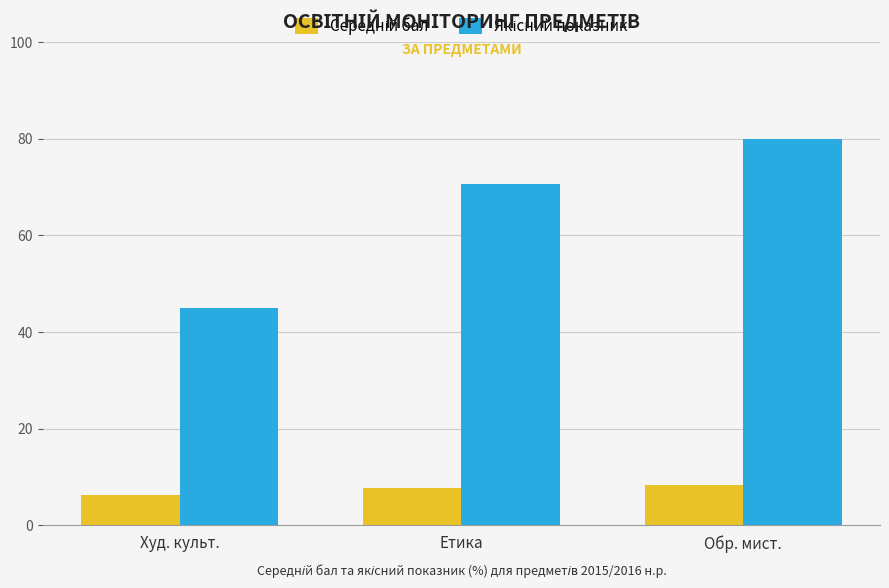

What position from the right is Етика?

2